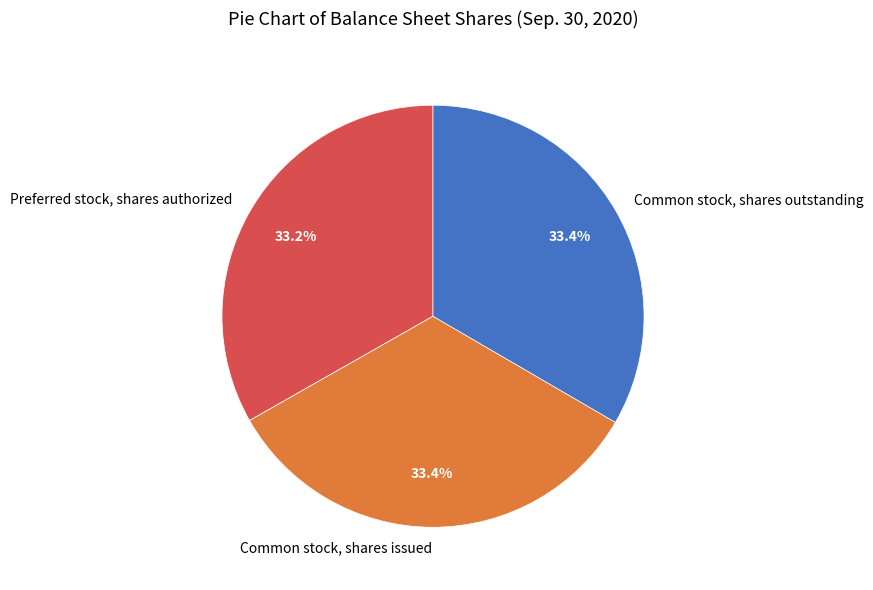

How much of the chart is everything except Common stock, shares issued?

66.6%